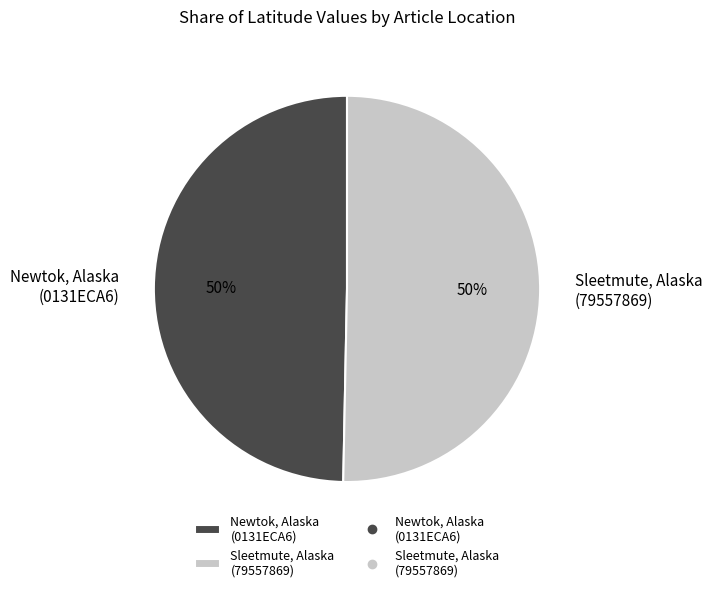

The Sleetmute, Alaska (79557869) slice represents 50% of the pie. True or false?

True